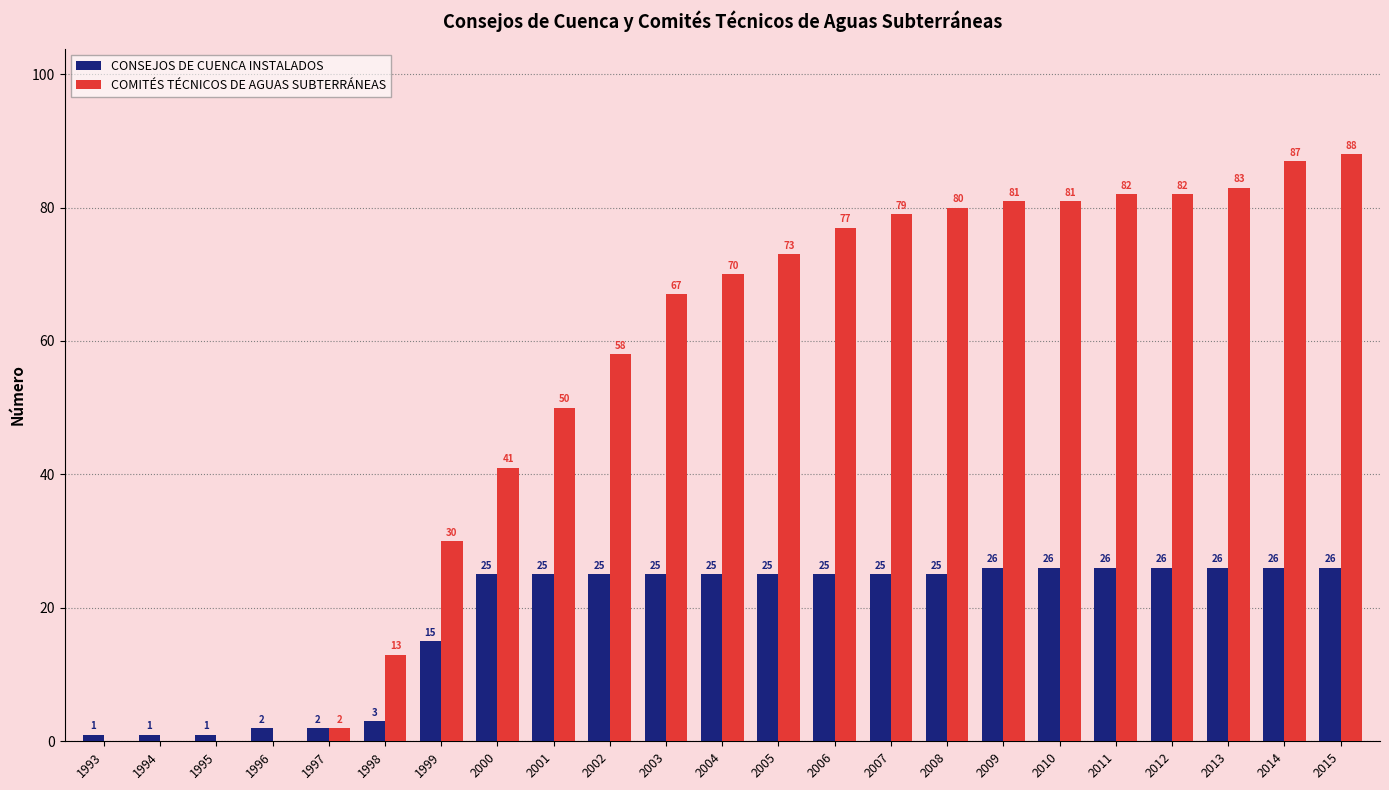

Is the value of COMITÉS TÉCNICOS DE AGUAS SUBTERRÁNEAS at 2014 greater than the value of CONSEJOS DE CUENCA INSTALADOS at 2007?

Yes